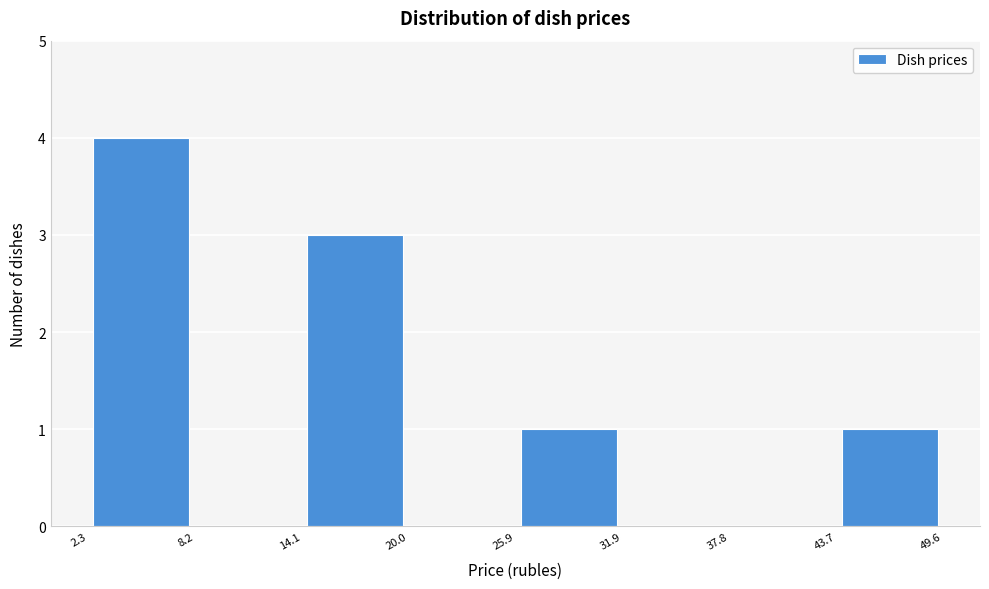

Reading left to right, list every bar in this chart as the range it spans on the x-axis followed by its height. The values are not printed on the chart, so give them approximately, as read against the axis.

2.3 to 8.2: 4
8.2 to 14.1: 0
14.1 to 20.0: 3
20.0 to 25.9: 0
25.9 to 31.9: 1
31.9 to 37.8: 0
37.8 to 43.7: 0
43.7 to 49.6: 1